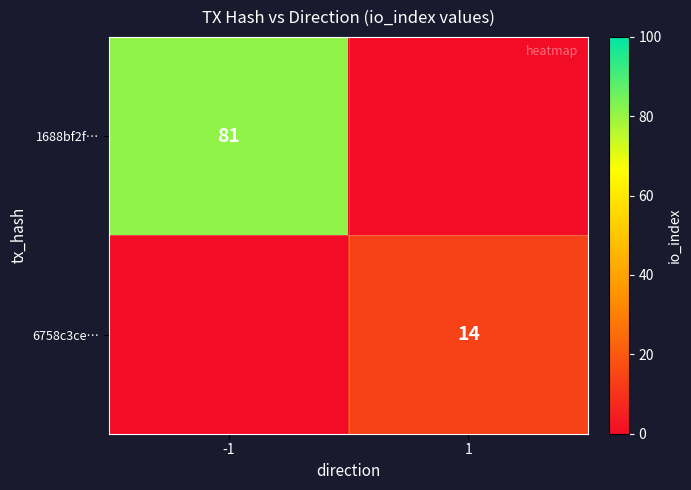

The value of 1688bf2f… at -1 is 81. True or false?

True